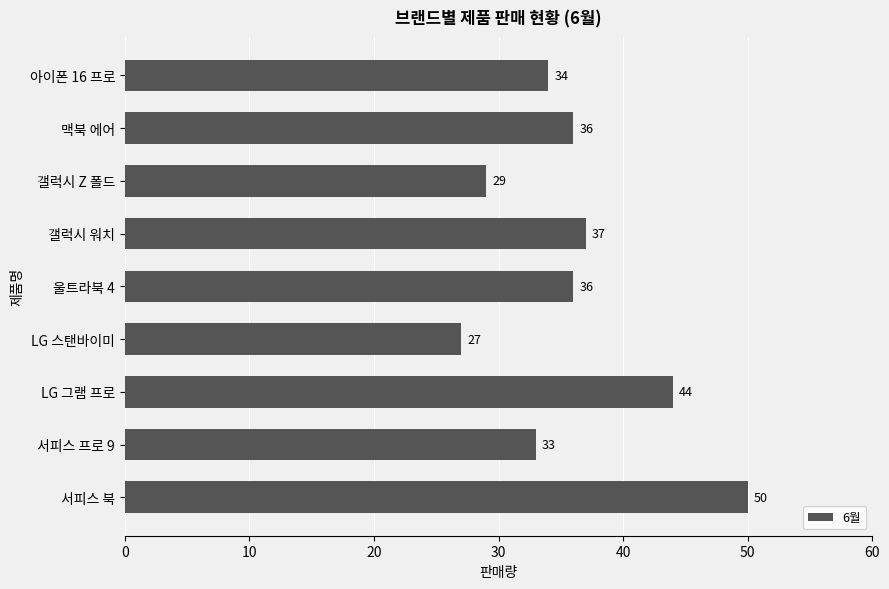

True or false: the data shows 50 at 서피스 북.

True